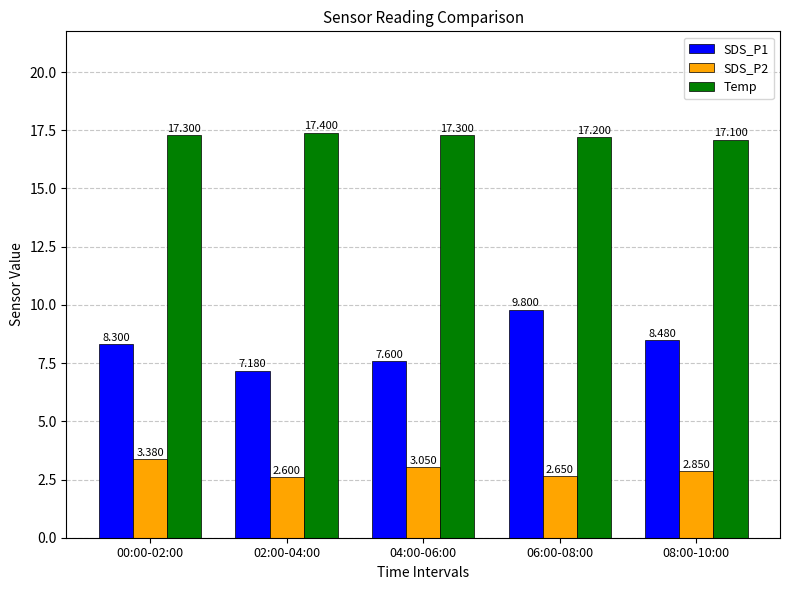

Is the value of SDS_P2 at 04:00-06:00 greater than the value of Temp at 08:00-10:00?

No